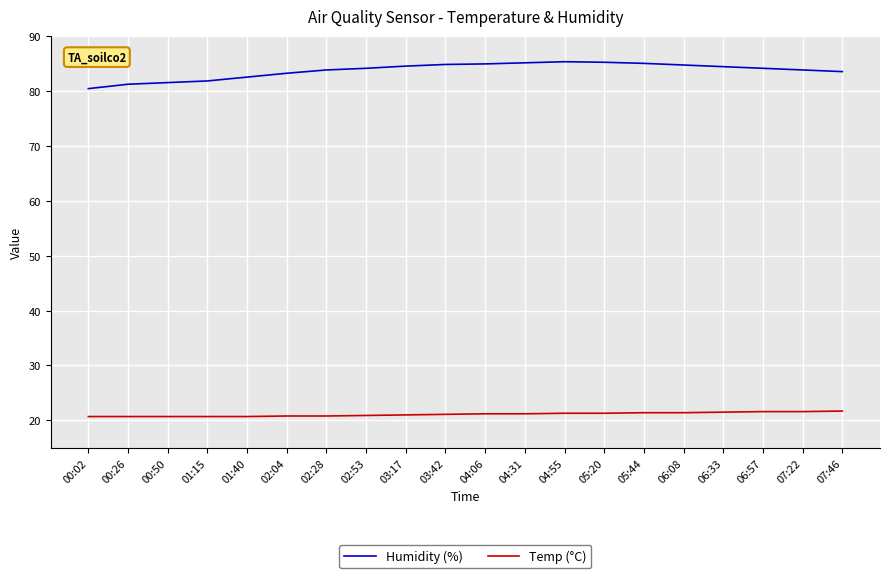

What is the spread (max minus min) of values at 07:46?

61.8